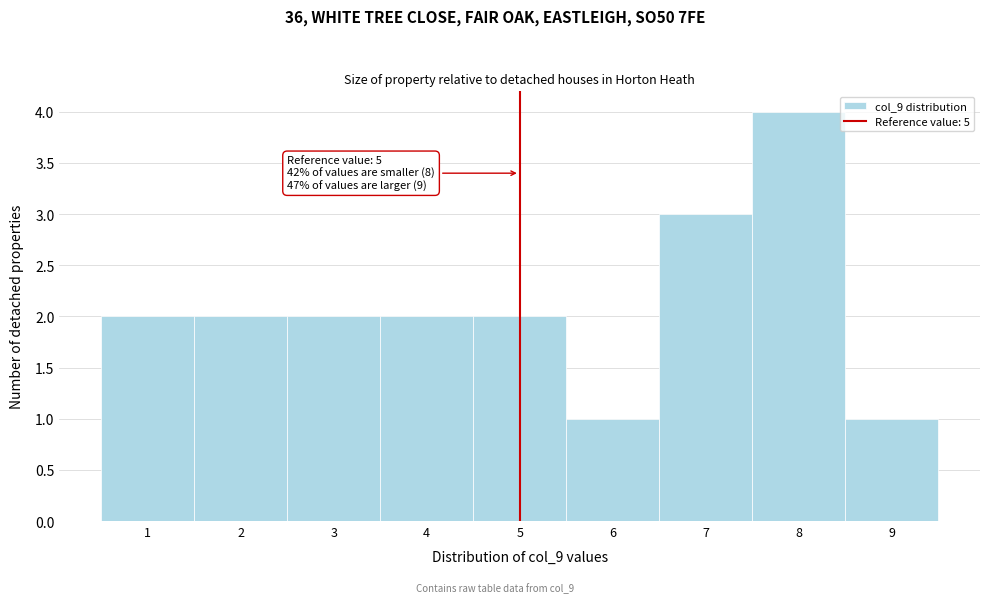

Which range on the x-axis has the tallest bar?

7.5 to 8.5